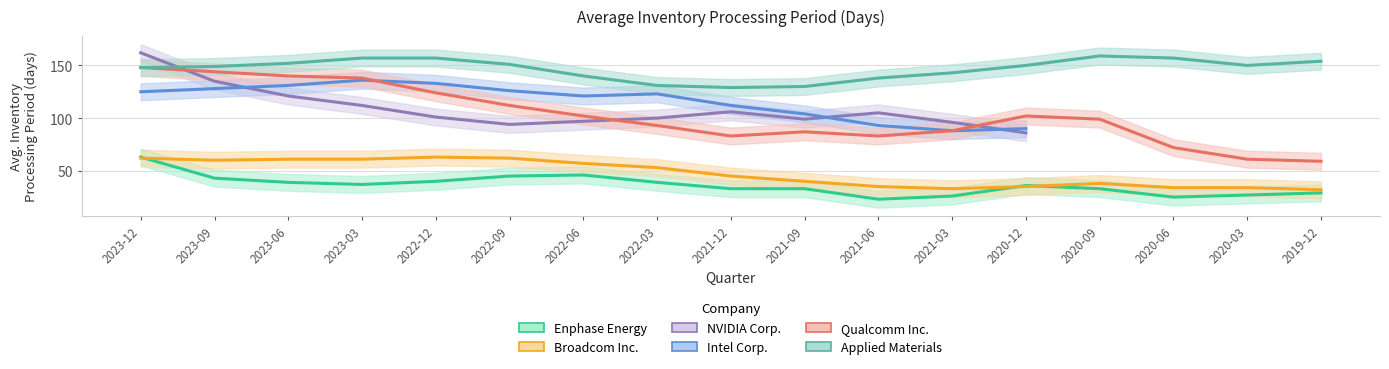

Which series has the widest spread of values?

Qualcomm Inc.